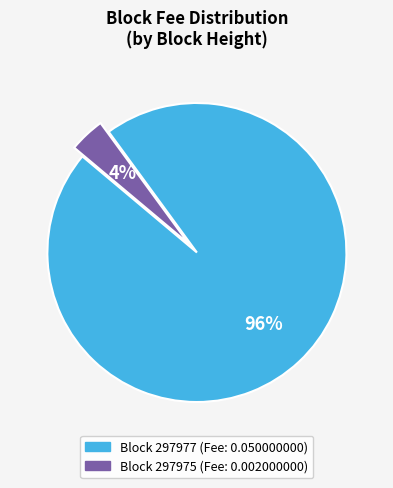

Count the number of slices in the pie.

2